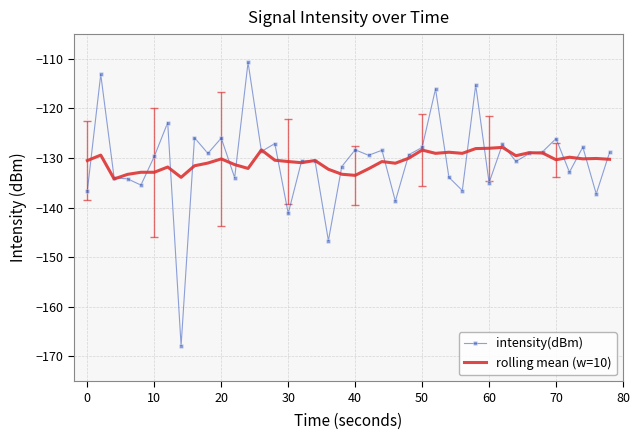

Which series has the largest range (max minus min)?

intensity(dBm)